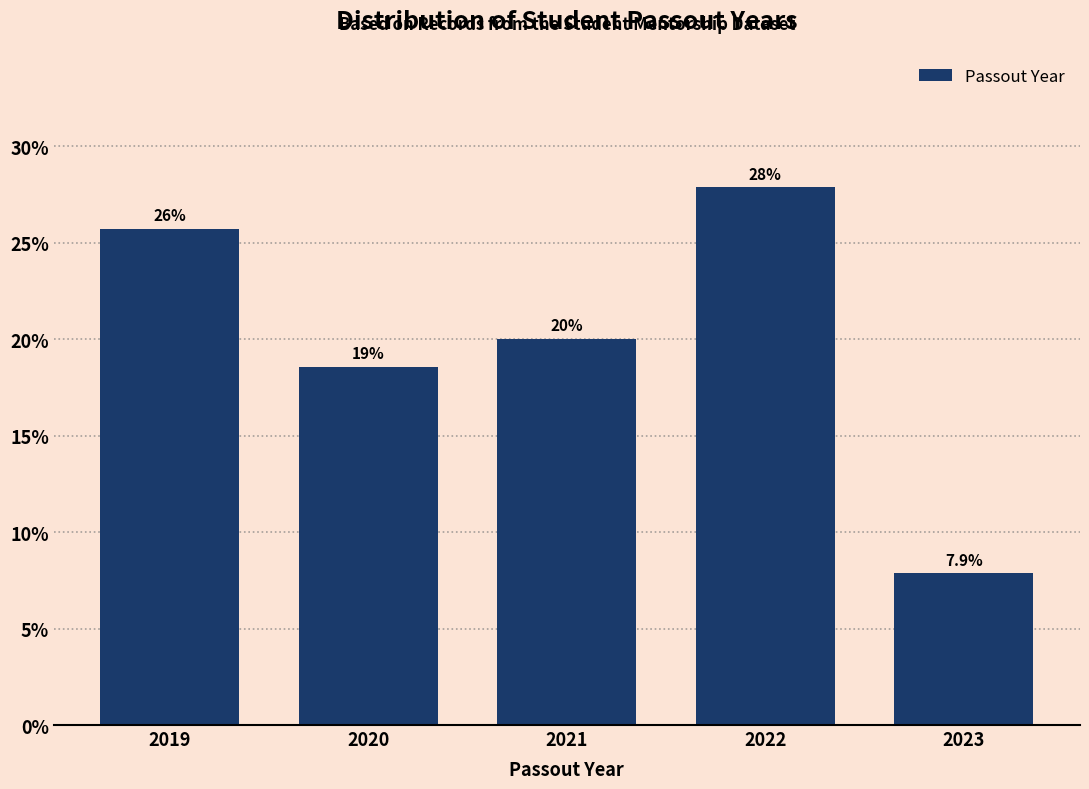

How many bars are there in total?

5